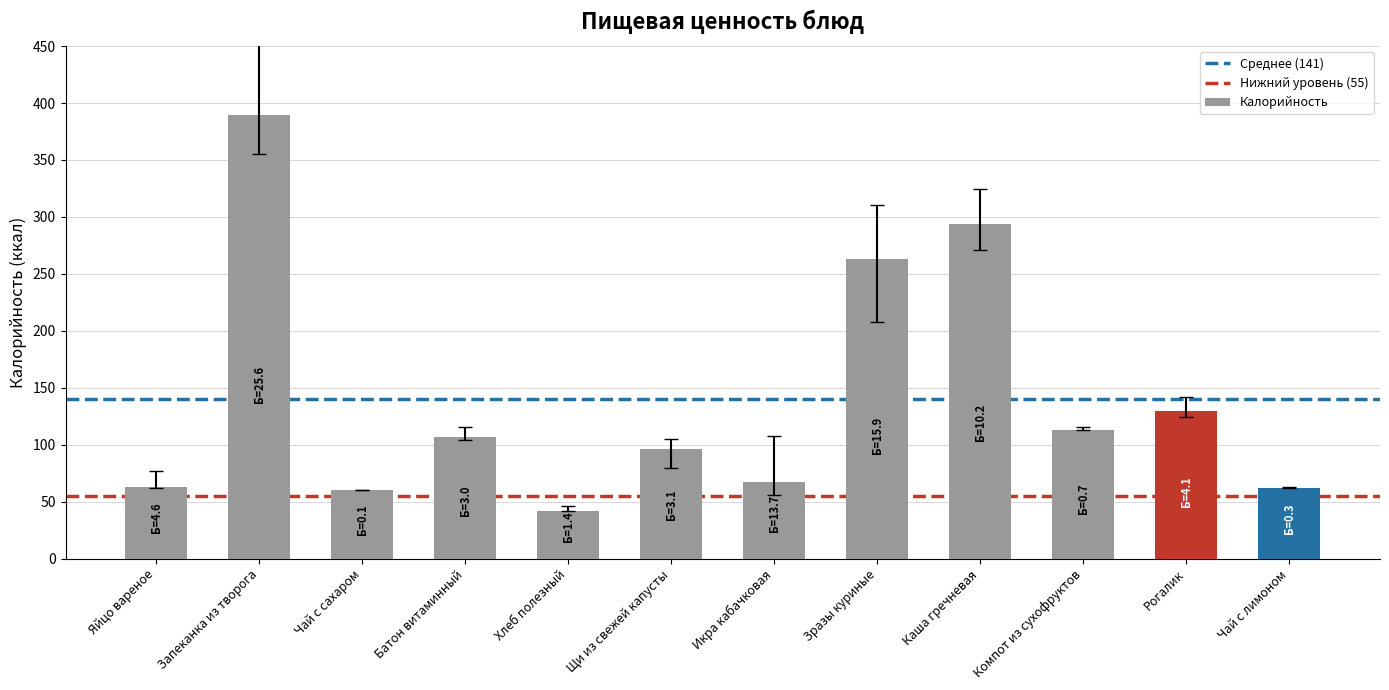

What is the label of the 6th bar from the left?

Щи из свежей капусты